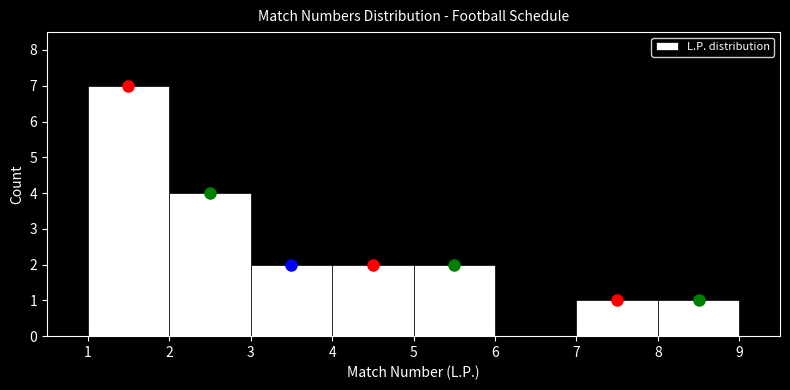

Reading left to right, transcribe this chart: for each bar, give the range it covers on the x-axis and its height. The values are not printed on the chart, so give them approximately, as read against the axis.

1 to 2: 7
2 to 3: 4
3 to 4: 2
4 to 5: 2
5 to 6: 2
6 to 7: 0
7 to 8: 1
8 to 9: 1